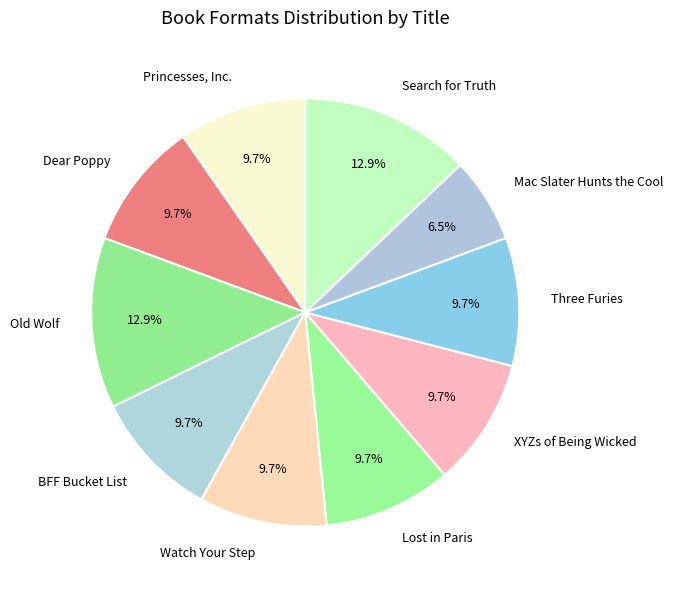

Does Search for Truth represent more than half of the total?

No